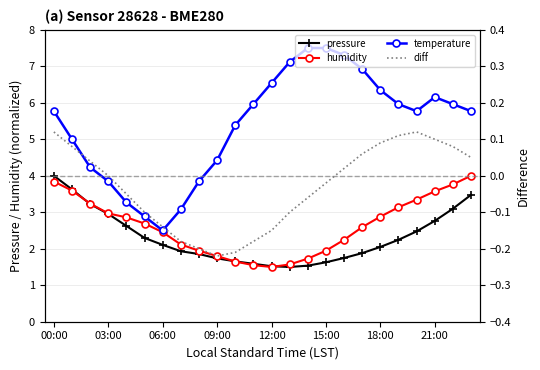

Reading right to left, what are all the values shown in this chart?

pressure: 3.5	3.1	2.8	2.5	2.2	2.0	1.9	1.7	1.6	1.5	1.5	1.5	1.6	1.7	1.7	1.9	1.9	2.1	2.3	2.6	3.0	3.2	3.6	4.0
humidity: 4.0	3.8	3.6	3.3	3.1	2.9	2.6	2.2	1.9	1.7	1.6	1.5	1.5	1.6	1.8	1.9	2.1	2.5	2.7	2.9	3.0	3.2	3.6	3.8
temperature: 5.8	6.0	6.2	5.8	6.0	6.3	6.9	7.3	7.5	7.5	7.1	6.5	6.0	5.4	4.4	3.8	3.1	2.5	2.9	3.3	3.8	4.2	5.0	5.8
diff: 0.1	0.1	0.1	0.1	0.1	0.1	0.1	0.0	-0.0	-0.1	-0.1	-0.1	-0.2	-0.2	-0.2	-0.2	-0.2	-0.1	-0.1	-0.1	0.0	0.0	0.1	0.1